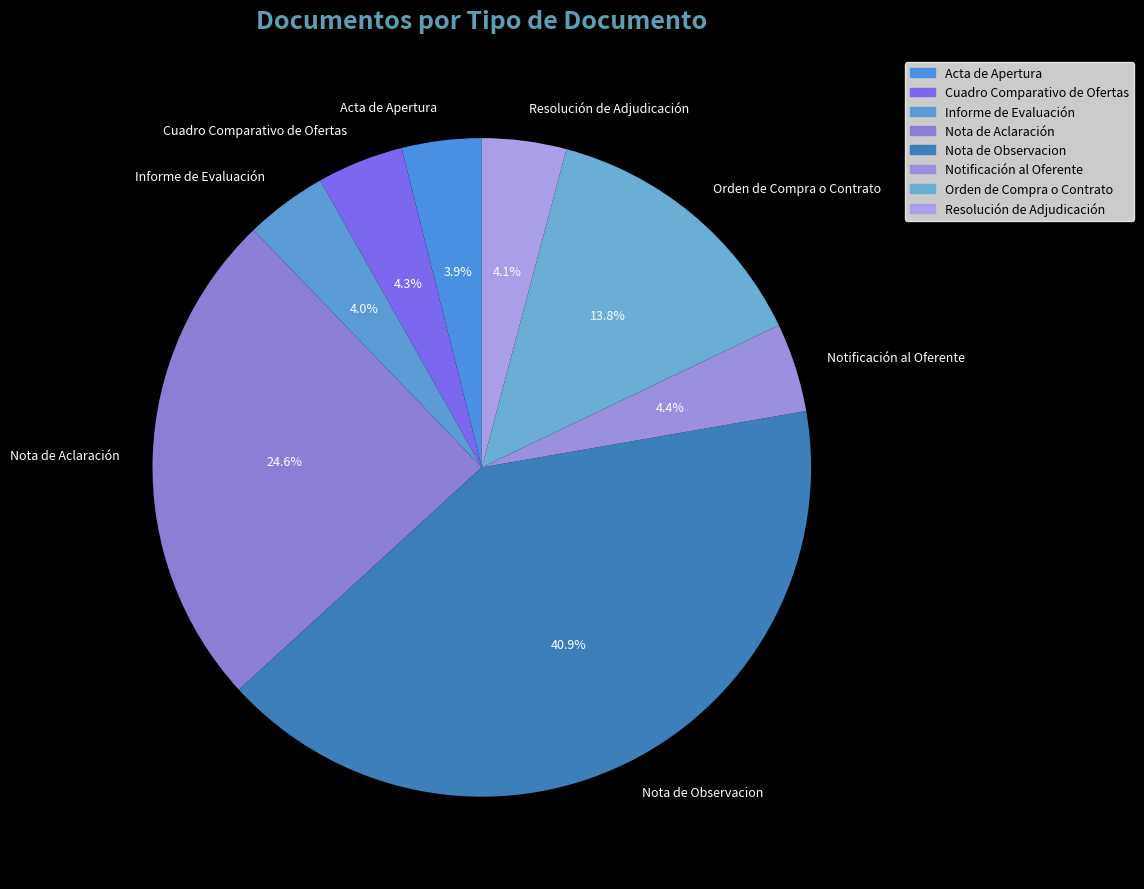

What percentage is the Cuadro Comparativo de Ofertas slice, to the nearest percent?

4%